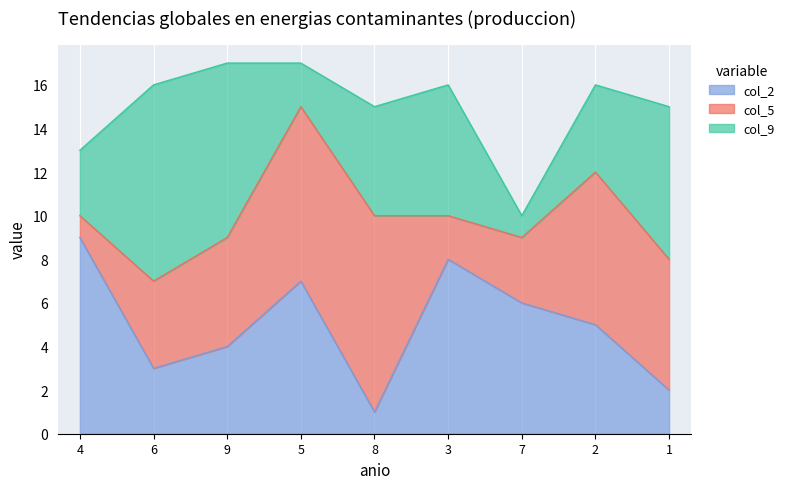

True or false: col_2 has a value of 2 at 3.

False